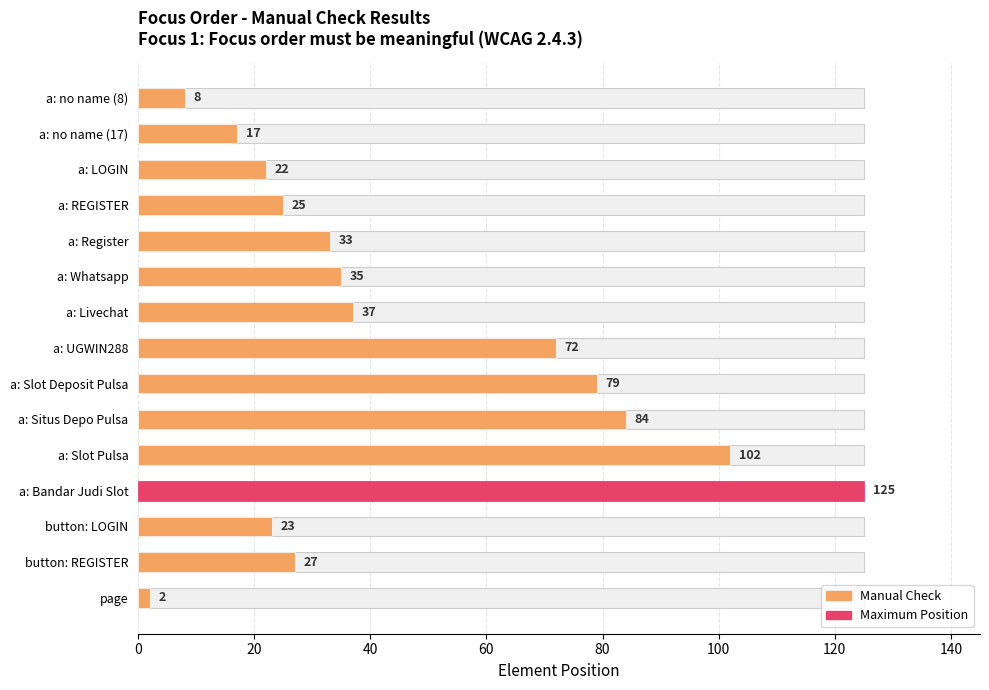

What position from the right is button: REGISTER?

2